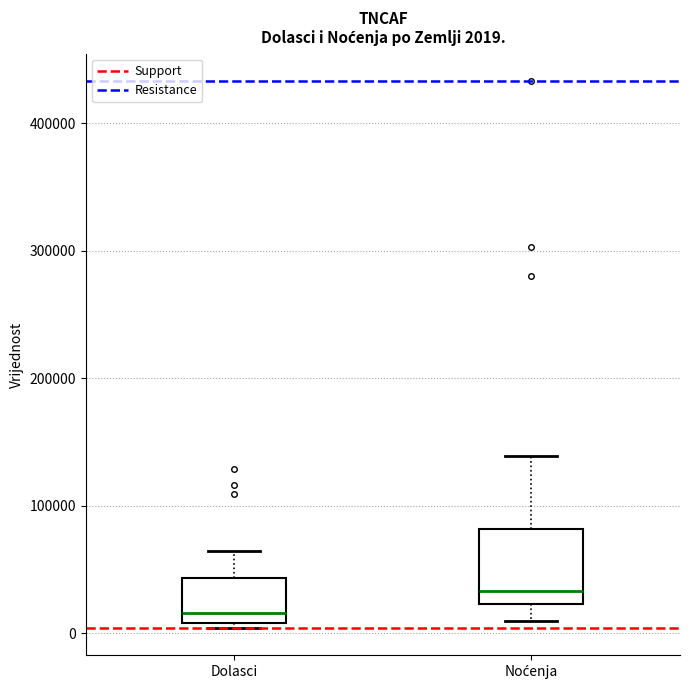

Which box's median line is the highest?

Noćenja